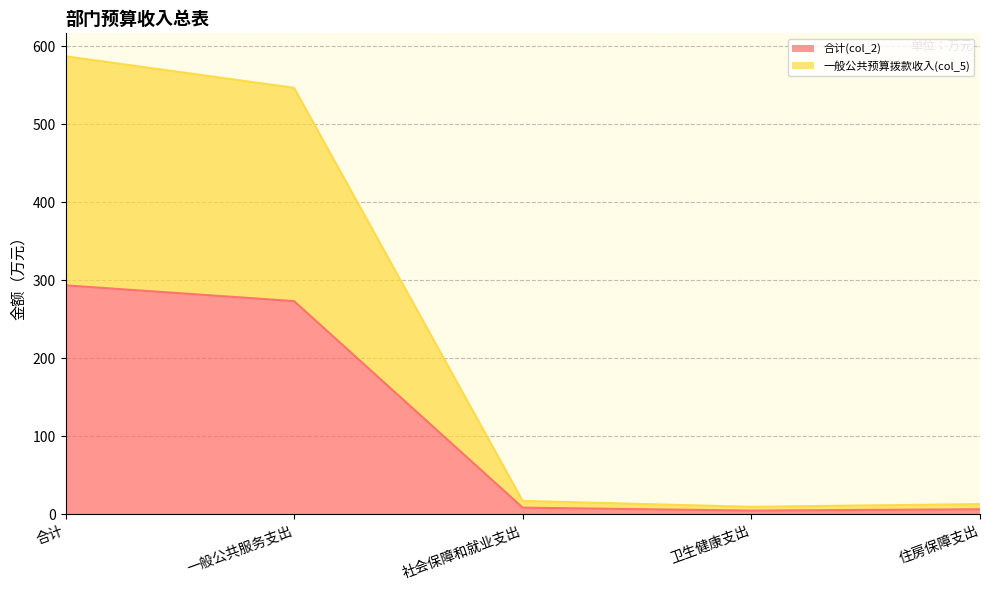

Does the chart display data point markers on the line(s)?

No